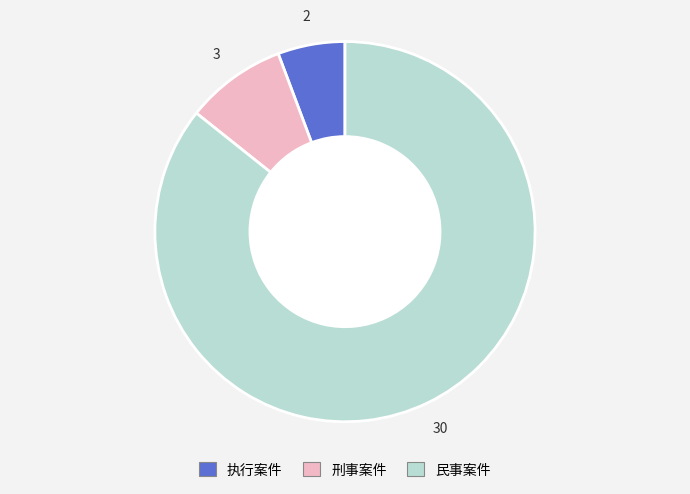

What is the smallest slice in the pie chart?

执行案件